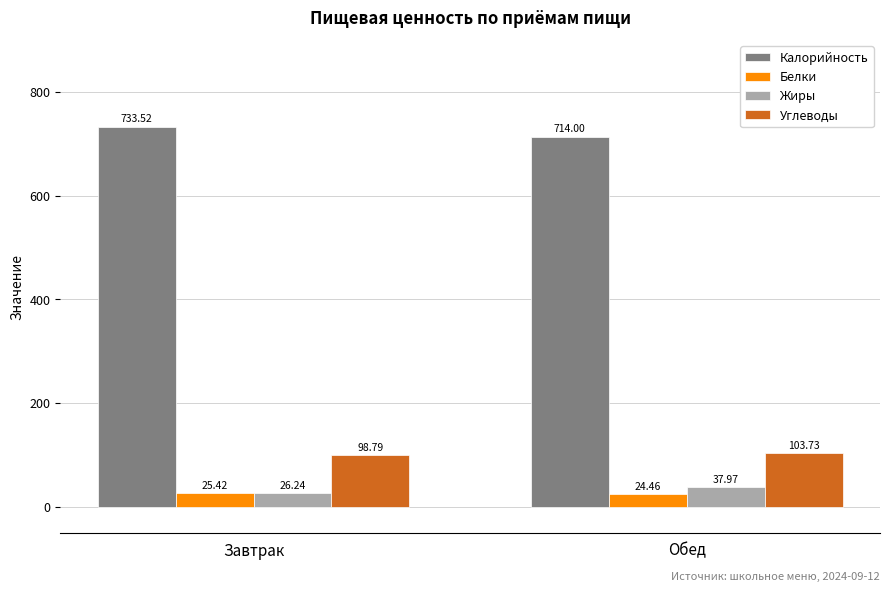

How many data points does each series have?

2